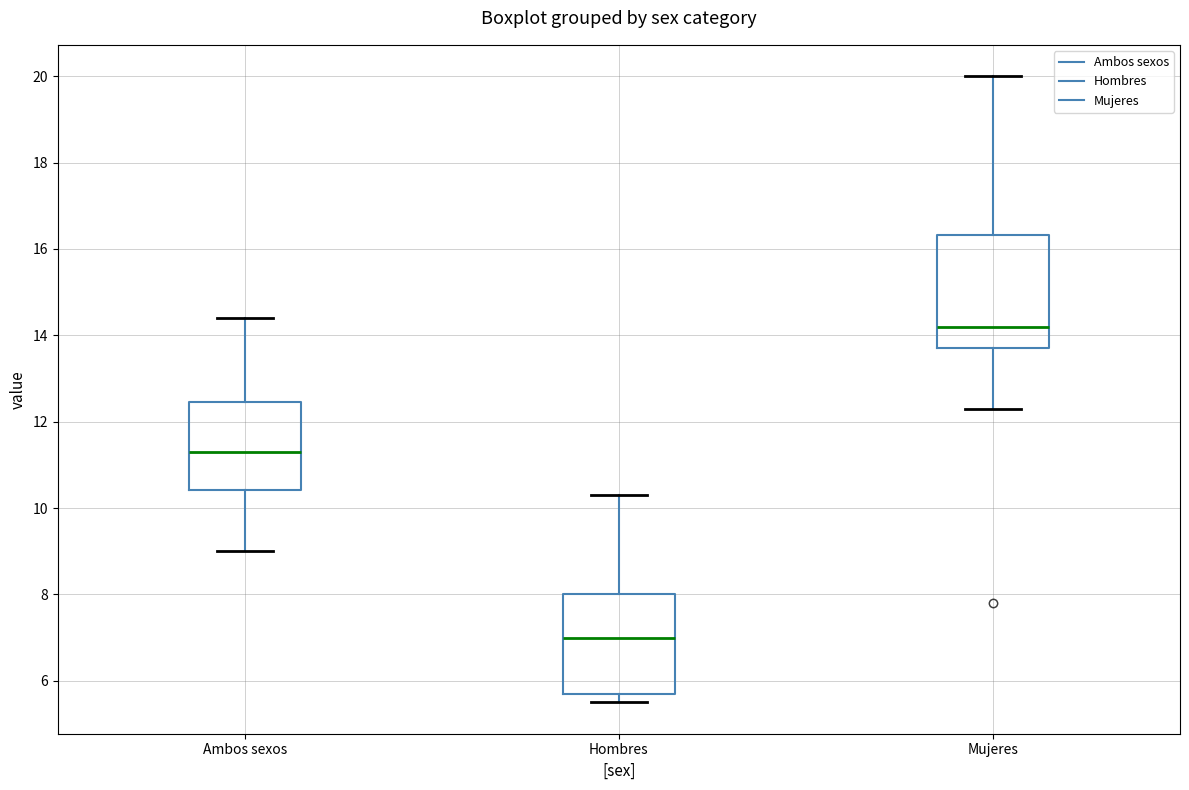

Reading left to right, transcribe this box plot: for each box, give where its median line is, the range the box spans, and where its two whiskers end, as read against the y-axis. The values are not printed on the chart, so give them approximately, as read against the axis.

Ambos sexos: median 11.4, box 10.4 to 12.4, whiskers 9.0 to 14.4
Hombres: median 7.0, box 5.8 to 8.0, whiskers 5.6 to 10.4
Mujeres: median 14.2, box 13.8 to 16.4, whiskers 12.4 to 20.0